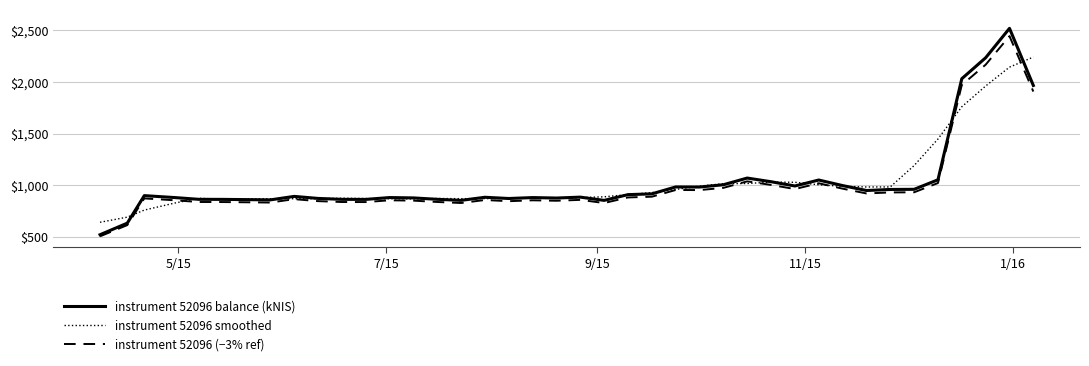

Which series has the widest spread of values?

instrument 52096 balance (kNIS)